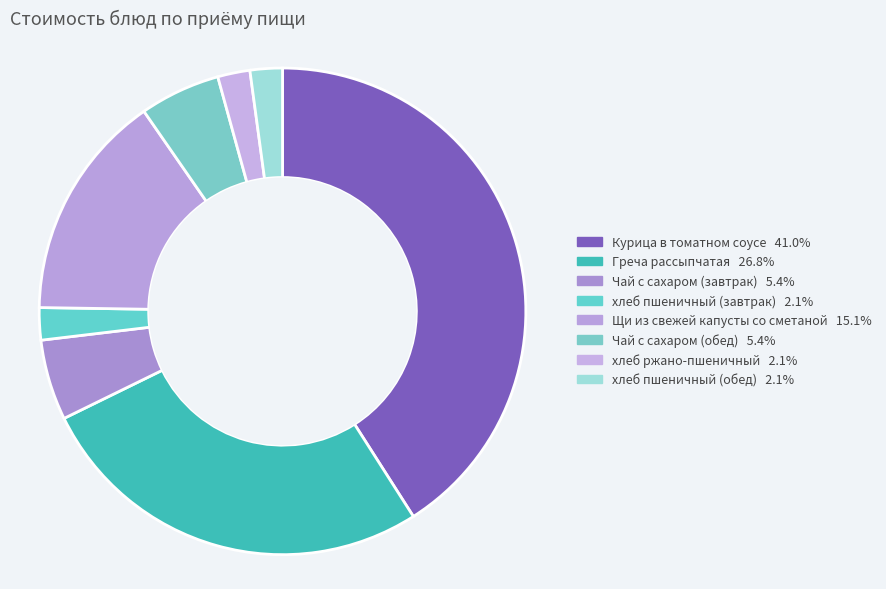

What percentage is the хлеб пшеничный (завтрак) slice, to the nearest percent?

2%